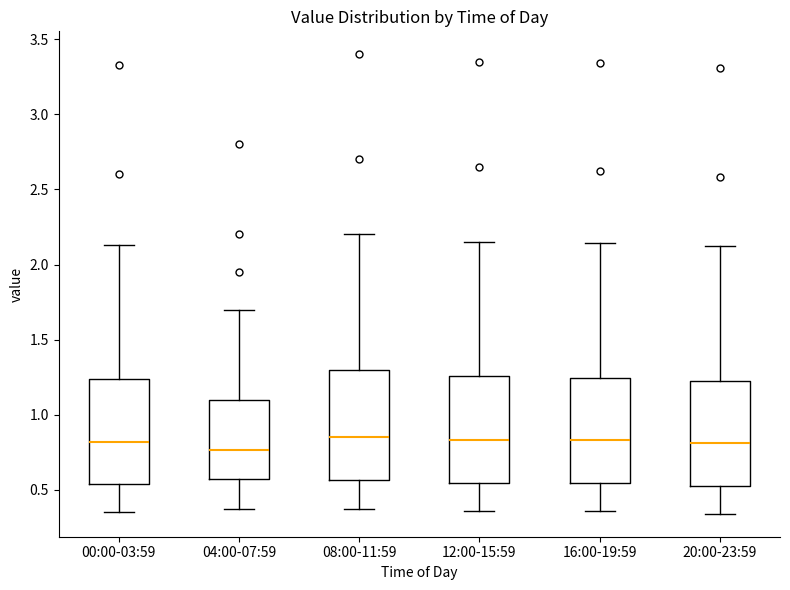

Reading left to right, read every box against the y-axis: the position of its median line, the range the box covers, and the ends of its whiskers. The values are not printed on the chart, so give them approximately, as read against the axis.

00:00-03:59: median 0.80, box 0.55 to 1.25, whiskers 0.35 to 2.15
04:00-07:59: median 0.75, box 0.55 to 1.10, whiskers 0.35 to 1.70
08:00-11:59: median 0.85, box 0.55 to 1.30, whiskers 0.35 to 2.20
12:00-15:59: median 0.85, box 0.55 to 1.25, whiskers 0.35 to 2.15
16:00-19:59: median 0.85, box 0.55 to 1.25, whiskers 0.35 to 2.15
20:00-23:59: median 0.80, box 0.55 to 1.25, whiskers 0.35 to 2.10